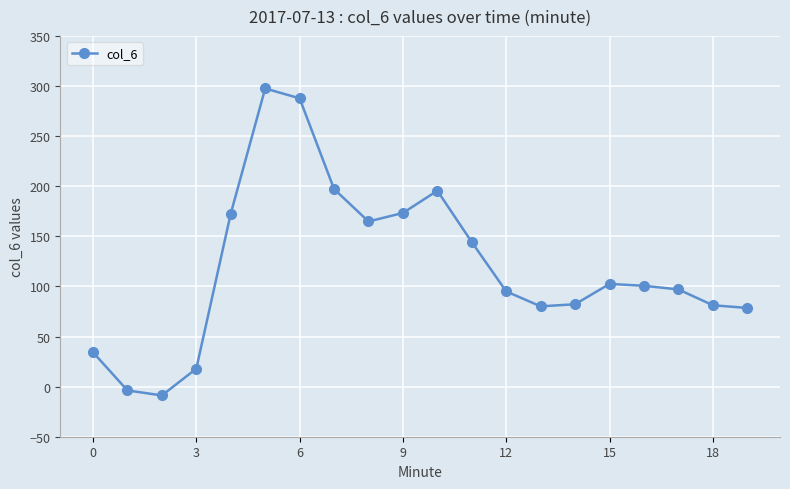

What is the sum of all values?

2389.5